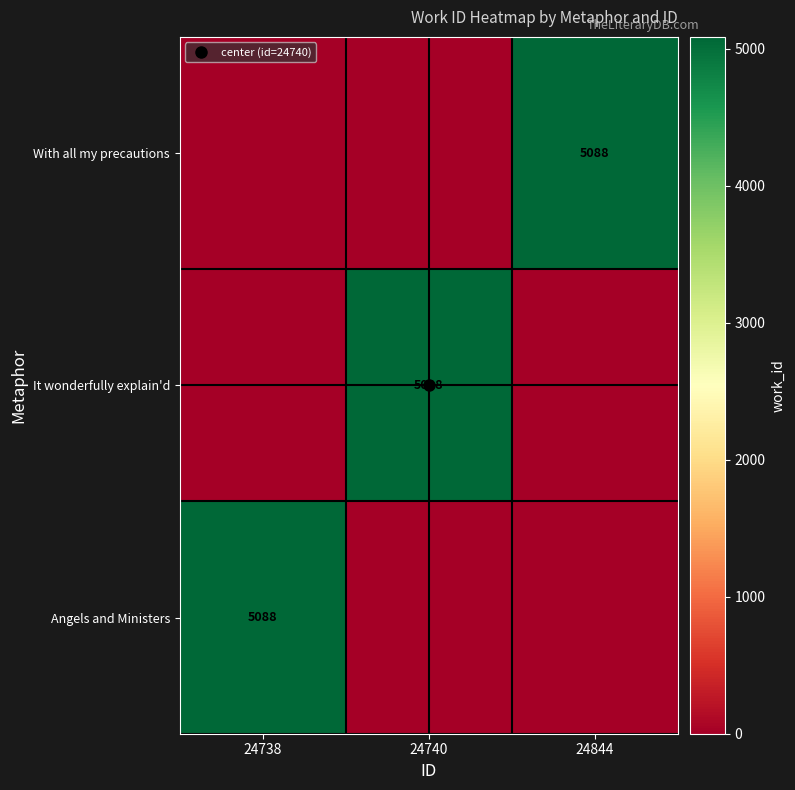

The value of With all my precautions at 24738 is 0. True or false?

True